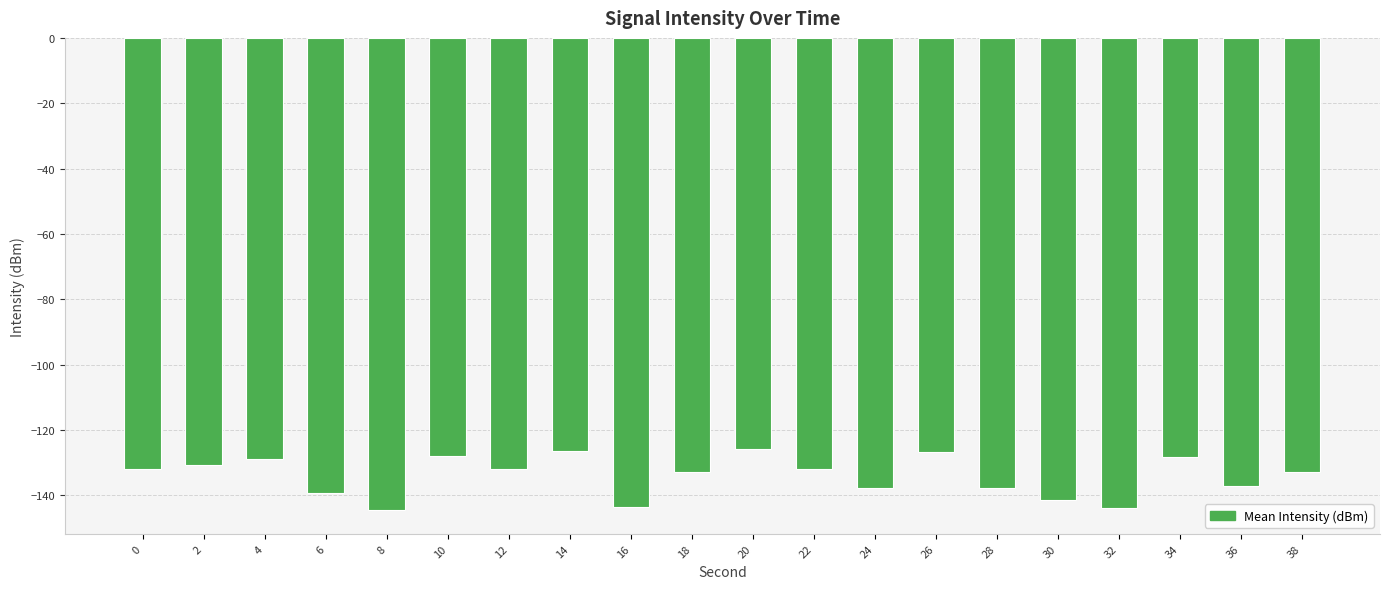

What is the value of the 11th bar from the left?

-125.8